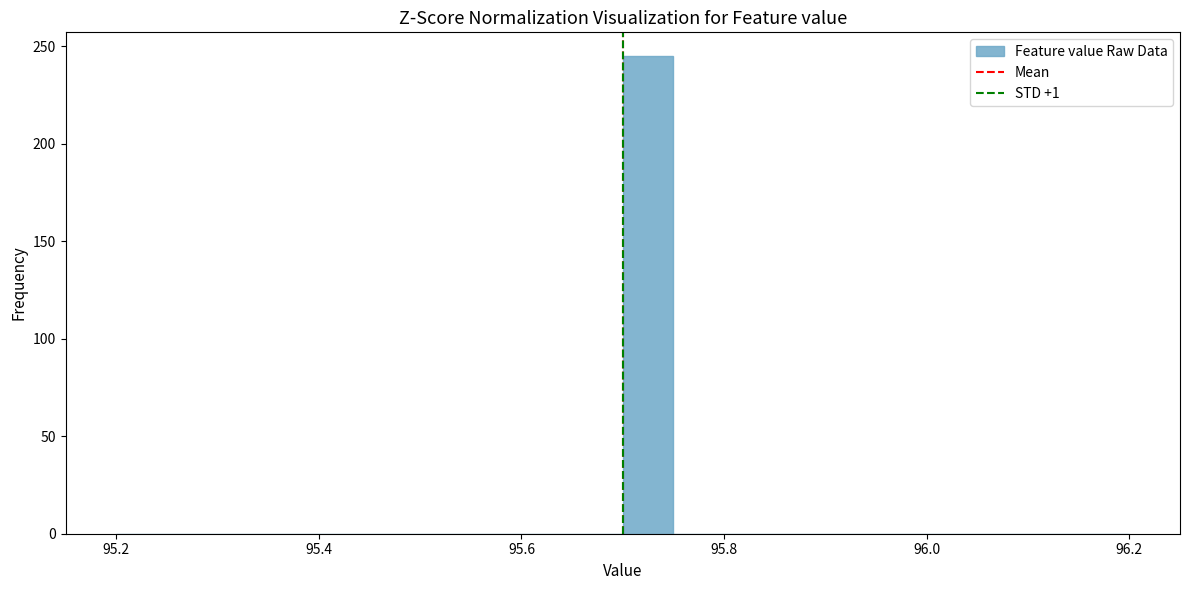

Read against the x-axis, roughly where is the centre of the tallest bar?

95.72